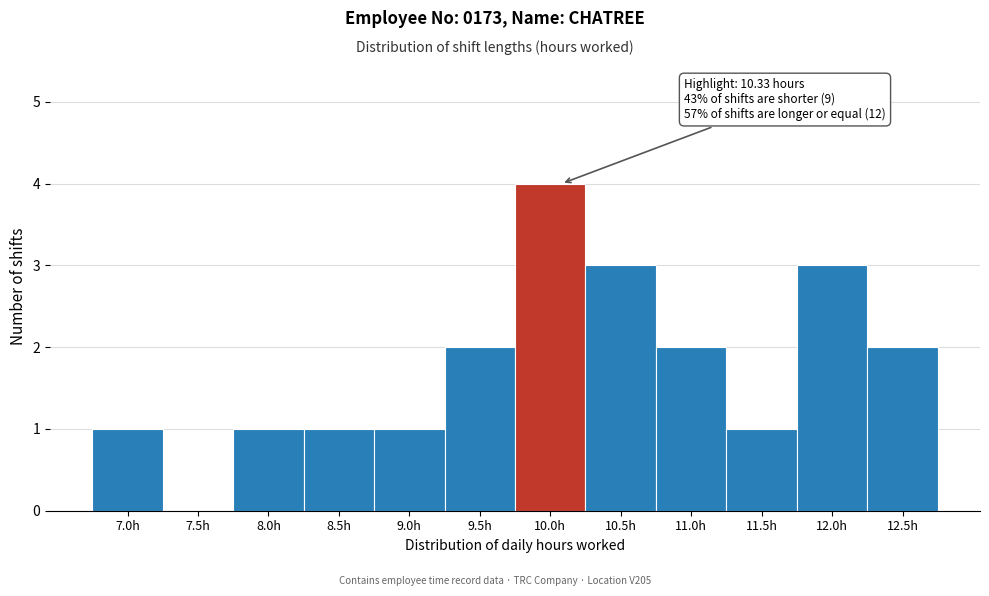

Reading left to right, extract all data points from this chart.

7.0h=1	7.5h=0	8.0h=1	8.5h=1	9.0h=1	9.5h=2	10.0h=4	10.5h=3	11.0h=2	11.5h=1	12.0h=3	12.5h=2